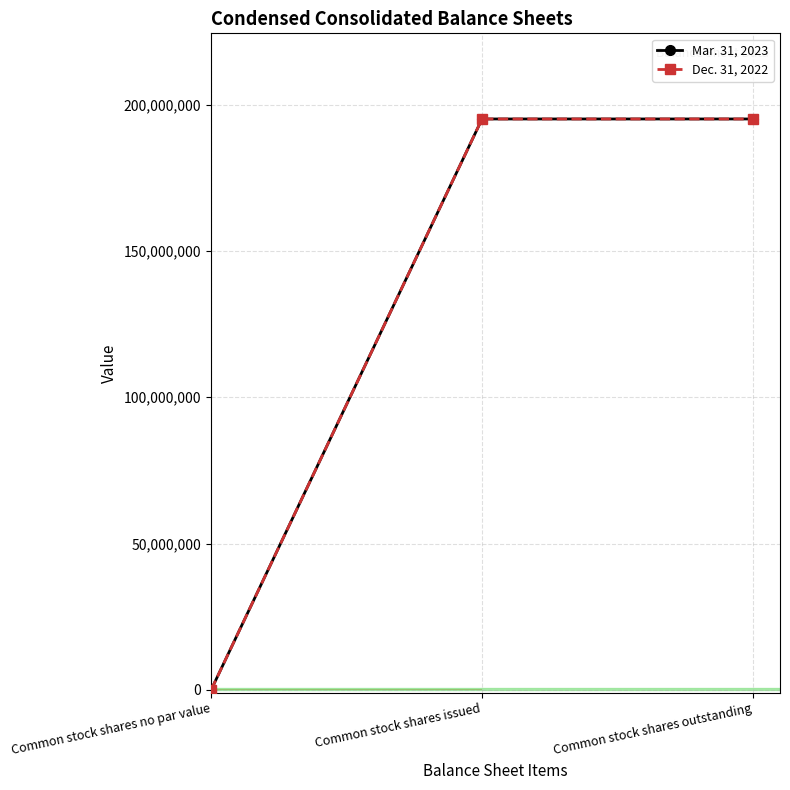

How many lines are shown in the chart?

2